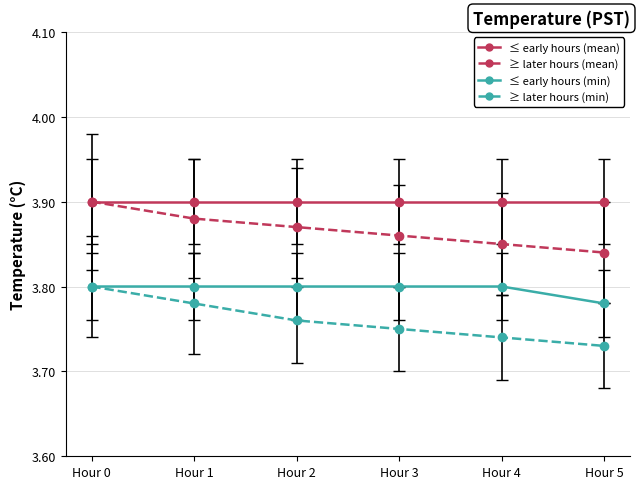

At which category is the sum across all series the highest?

Hour 0